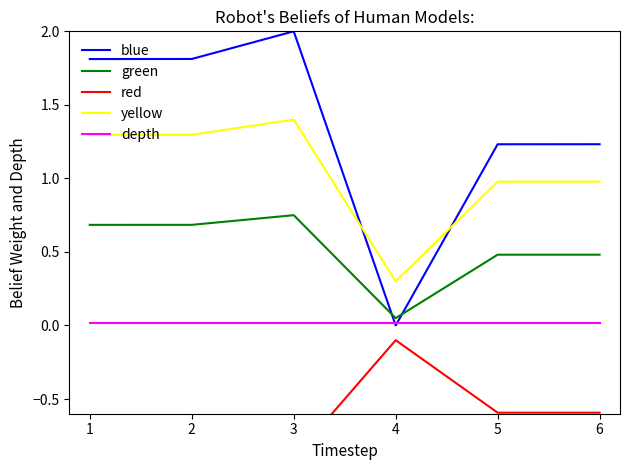

What is the minimum value for yellow?

0.3